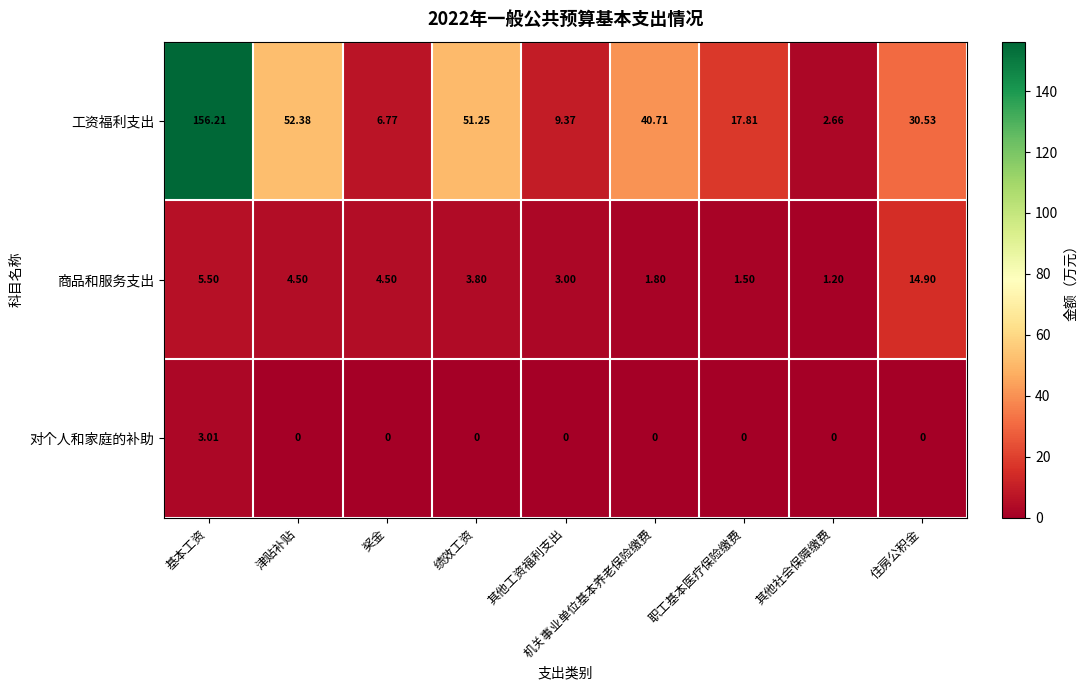

At which category is the sum across all series the highest?

基本工资